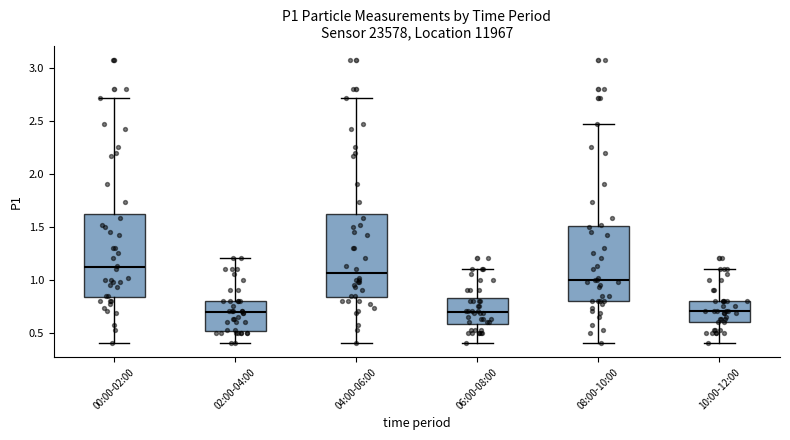

Reading left to right, read every box against the y-axis: the position of its median line, the range the box covers, and the ends of its whiskers. The values are not printed on the chart, so give them approximately, as read against the axis.

00:00-02:00: median 1.10, box 0.85 to 1.60, whiskers 0.40 to 2.70
02:00-04:00: median 0.70, box 0.50 to 0.80, whiskers 0.40 to 1.20
04:00-06:00: median 1.05, box 0.85 to 1.60, whiskers 0.40 to 2.70
06:00-08:00: median 0.70, box 0.60 to 0.85, whiskers 0.40 to 1.10
08:00-10:00: median 1.00, box 0.80 to 1.50, whiskers 0.40 to 2.45
10:00-12:00: median 0.70, box 0.60 to 0.80, whiskers 0.40 to 1.10